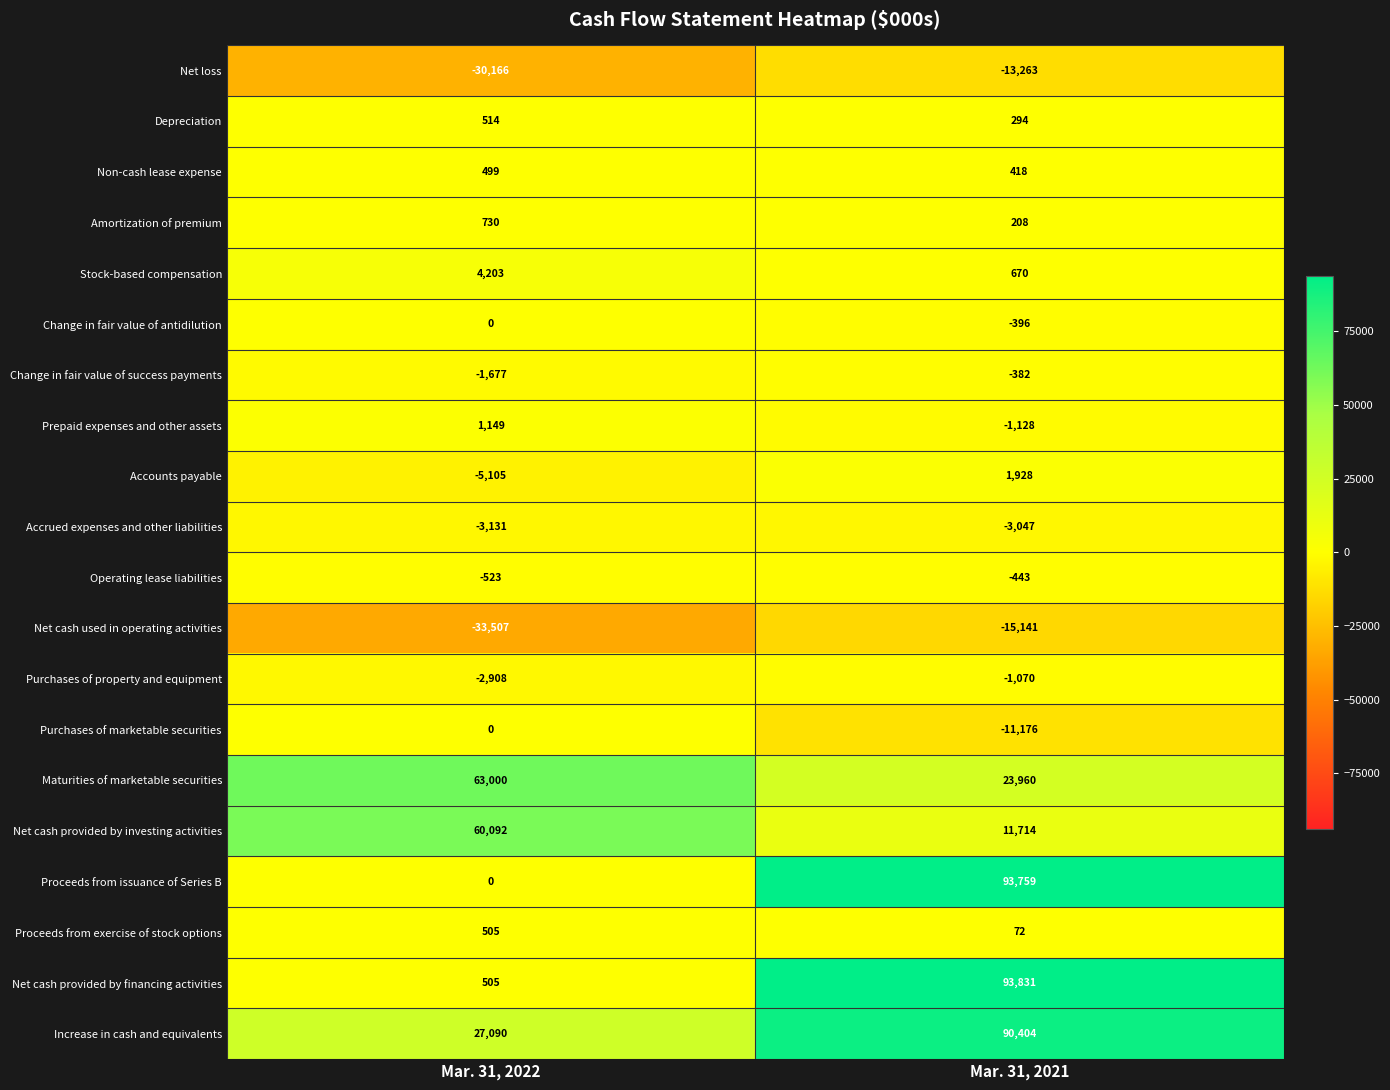

At which label is Net loss closest to -21714?

Mar. 31, 2021